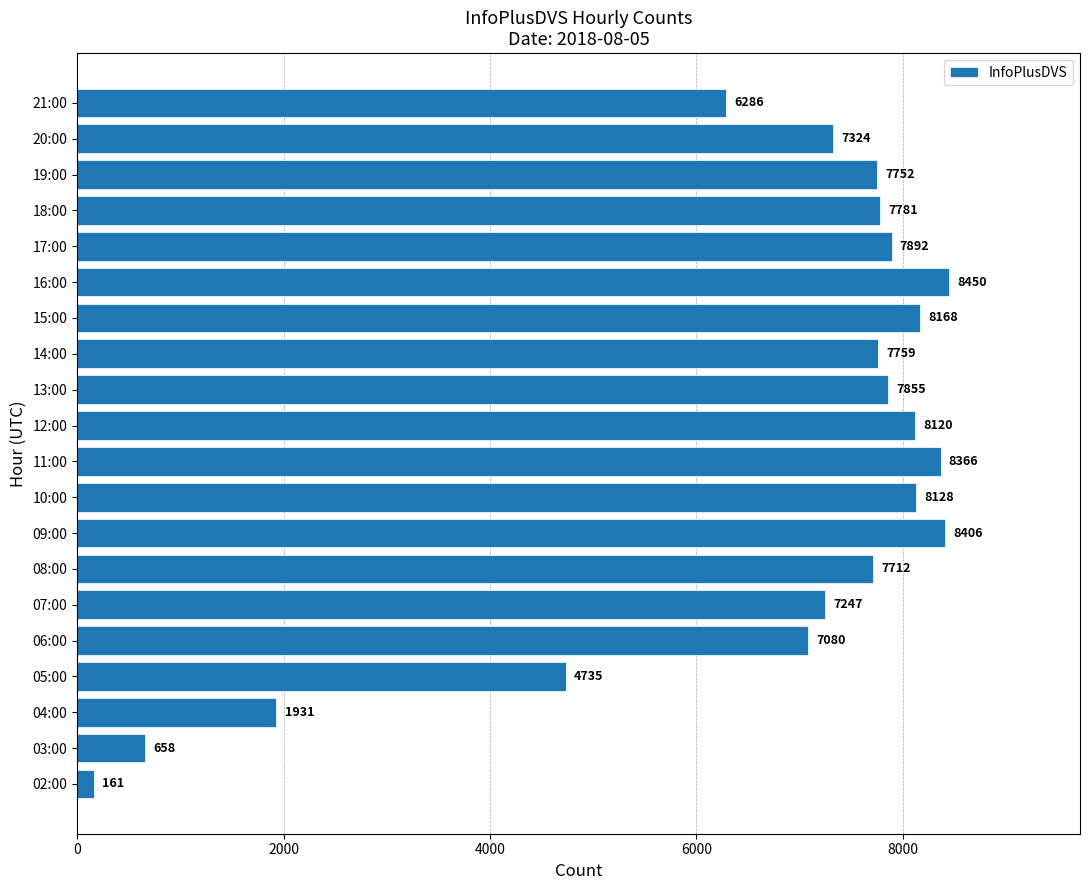

The value at 06:00 is 7080. True or false?

True